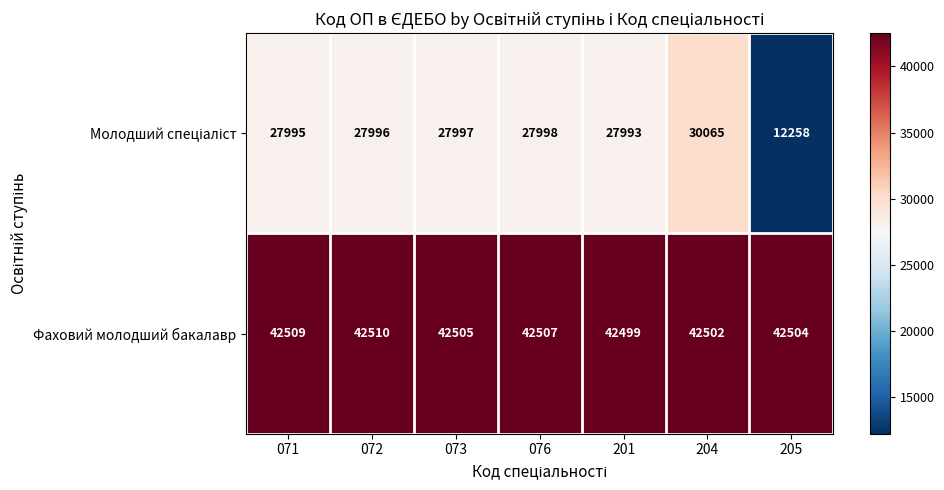

At which category is the sum across all series the highest?

204